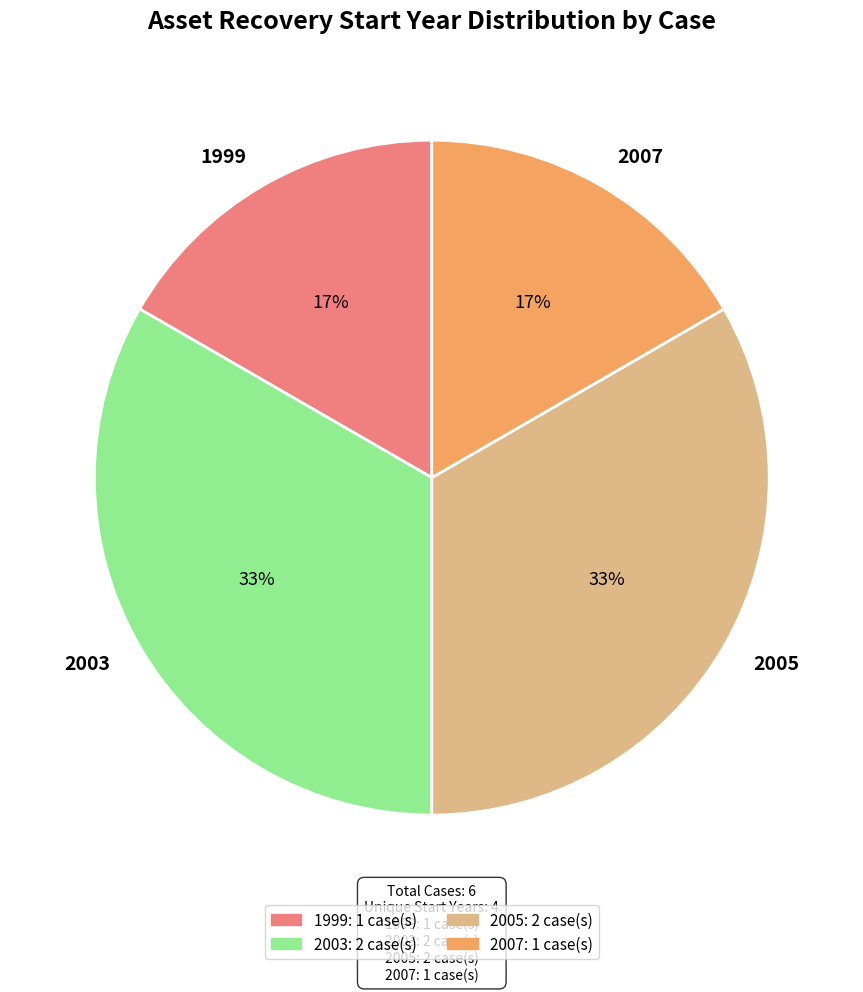

What percentage is the 1999 slice, to the nearest percent?

17%